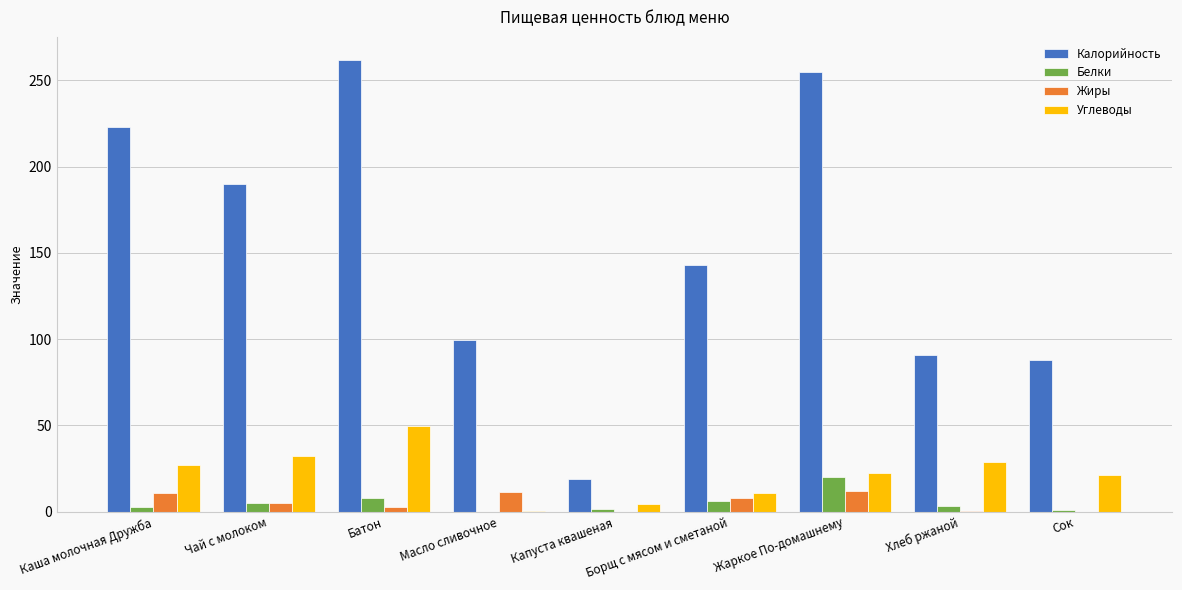

Is it true that Калорийность equals 190.0 at Чай с молоком?

True